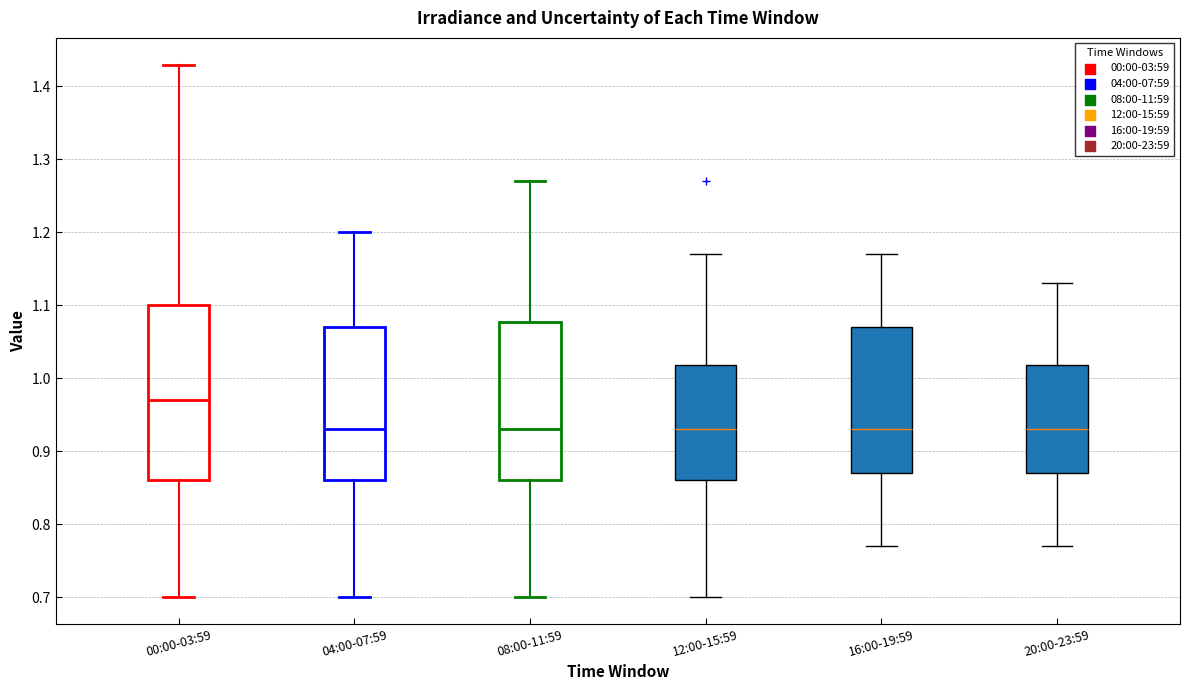

Comparing the boxes themselves (not the whiskers), which one is the tallest?

00:00-03:59